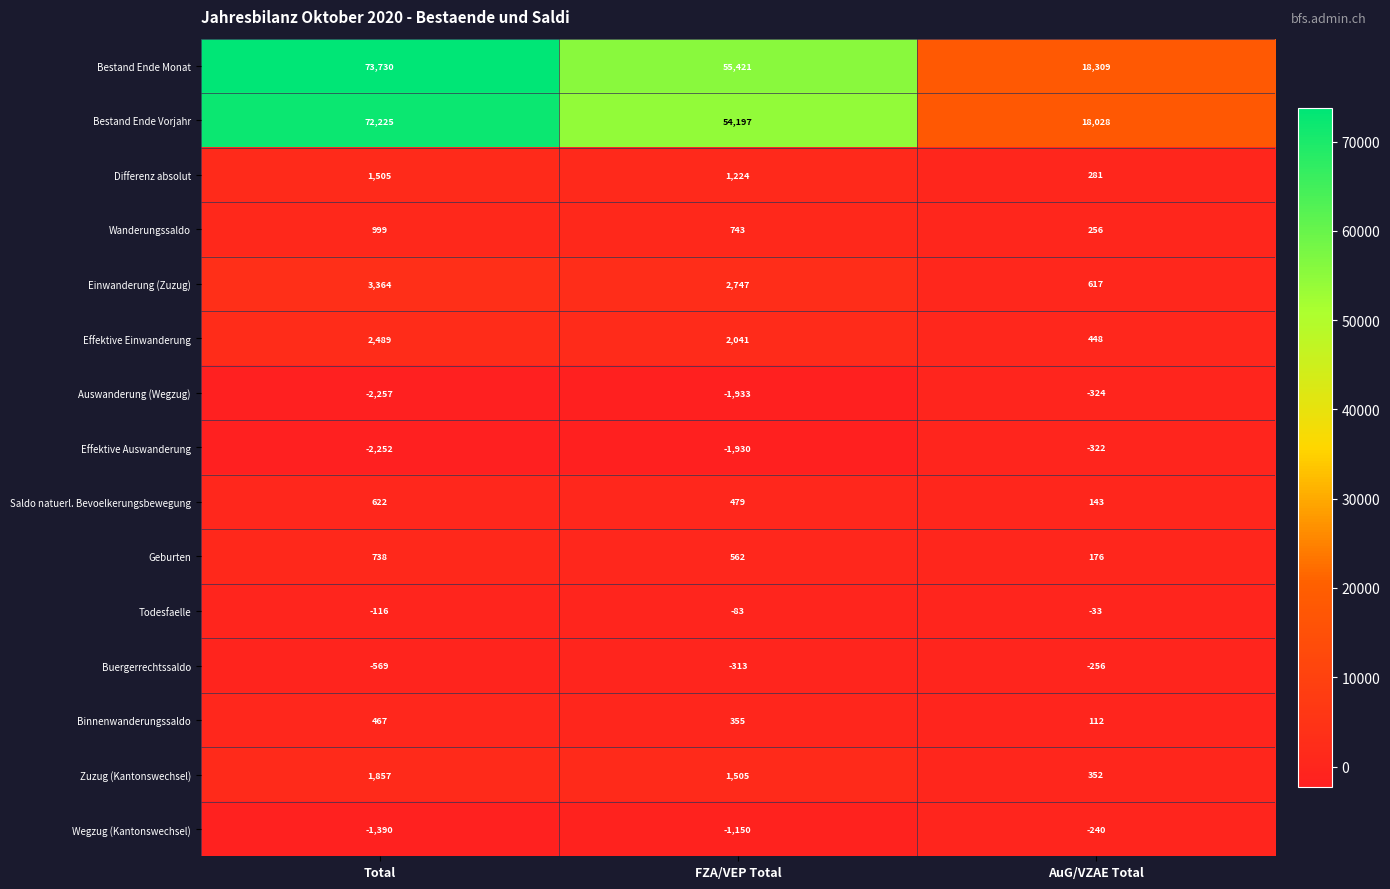

What is the average value of the Differenz absolut series?

1003